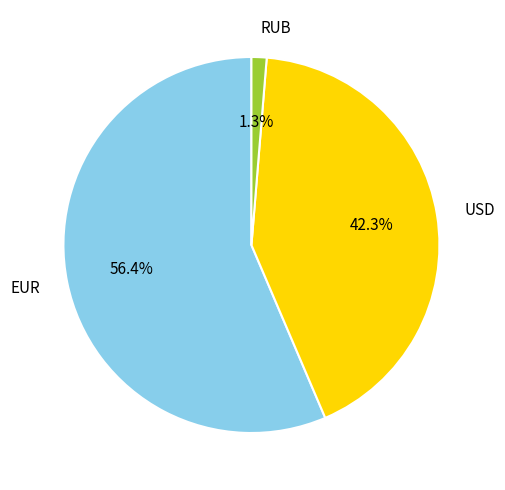

What is the smallest slice in the pie chart?

RUB